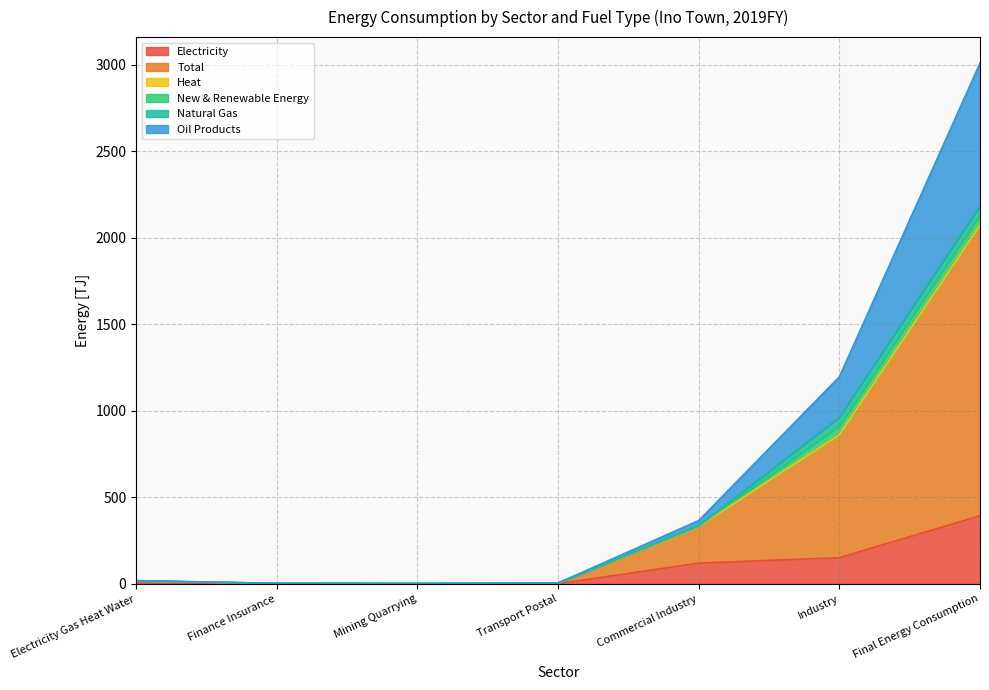

What is the maximum value for Electricity?

393.9